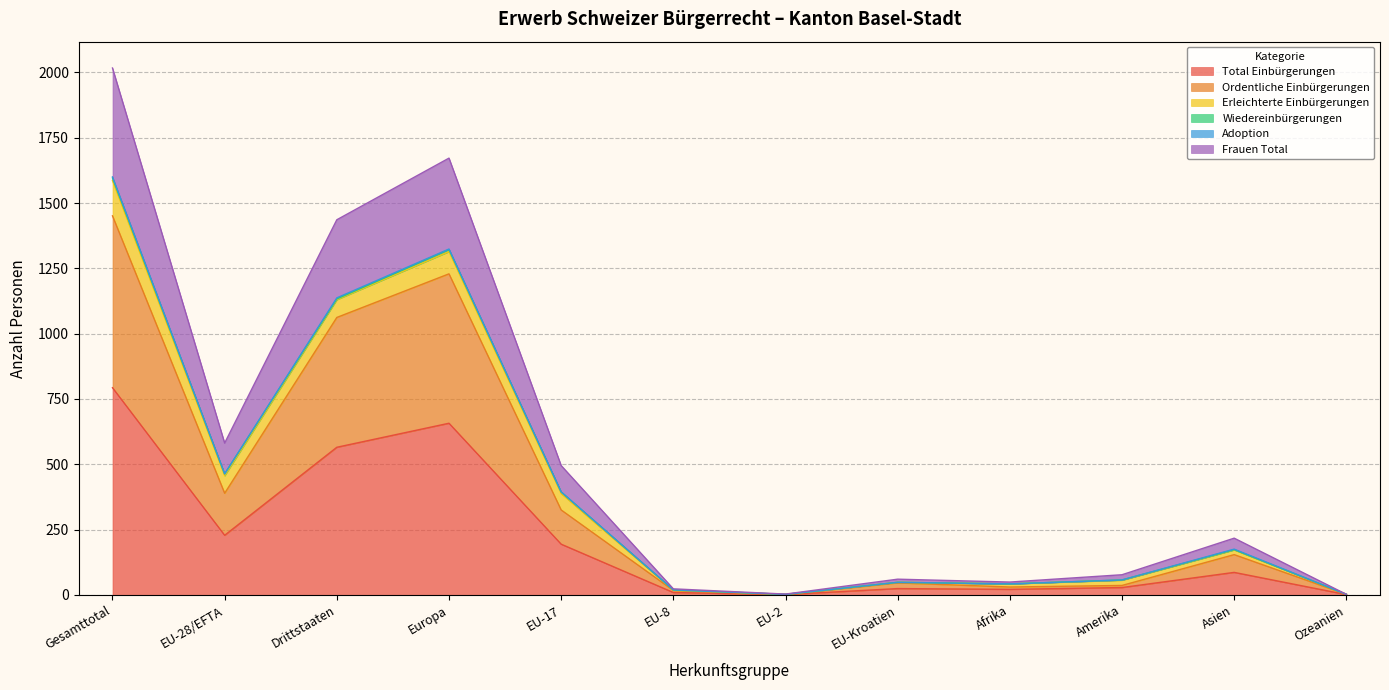

What is the difference between the second highest and minimum values in the Total Einbürgerungen series?

656